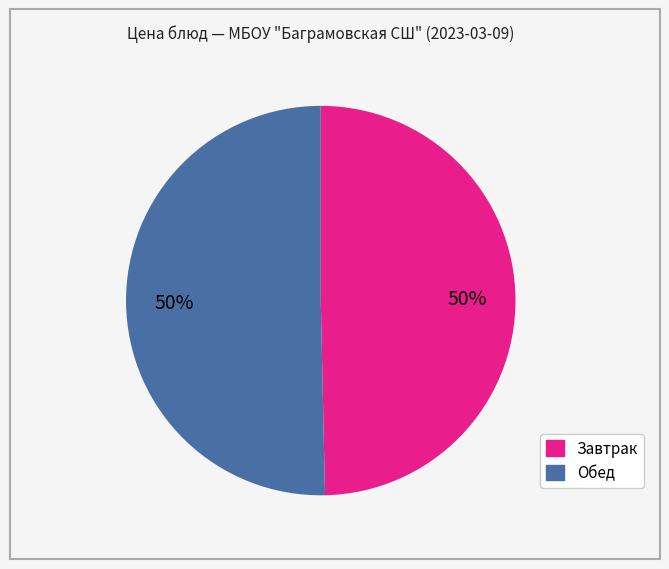

To the nearest percent, what is the average slice percentage?

50%